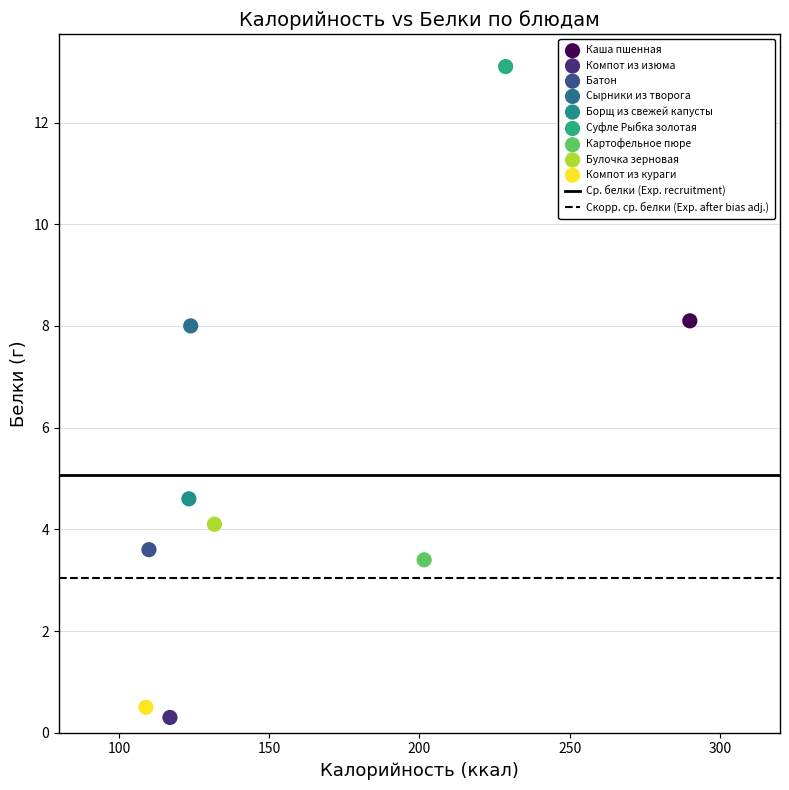

Which series contains the highest Y value?

Суфле Рыбка золотая